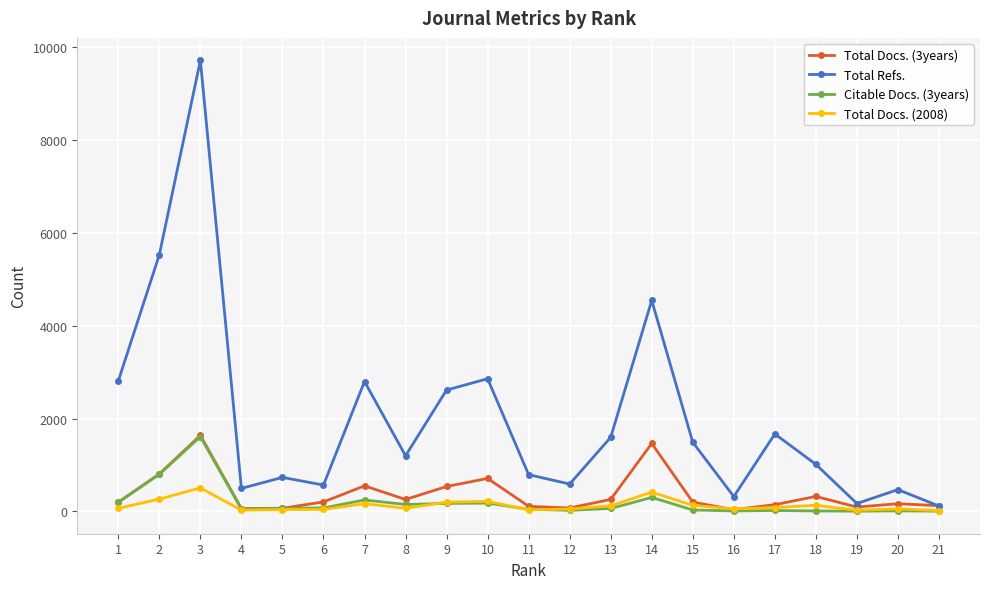

How many lines are shown in the chart?

4